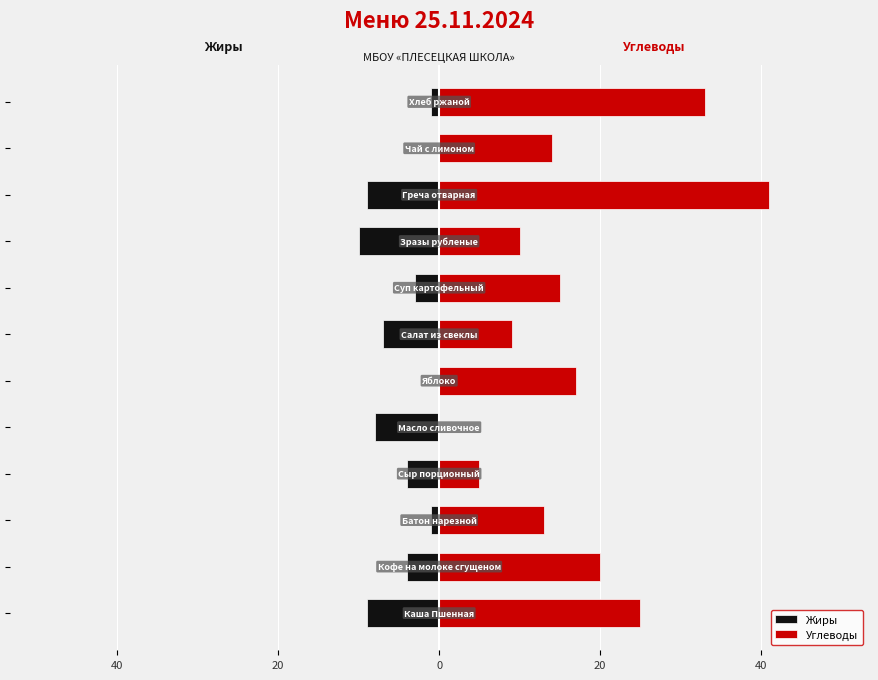

How many values in the Углеводы series are below 15?

6